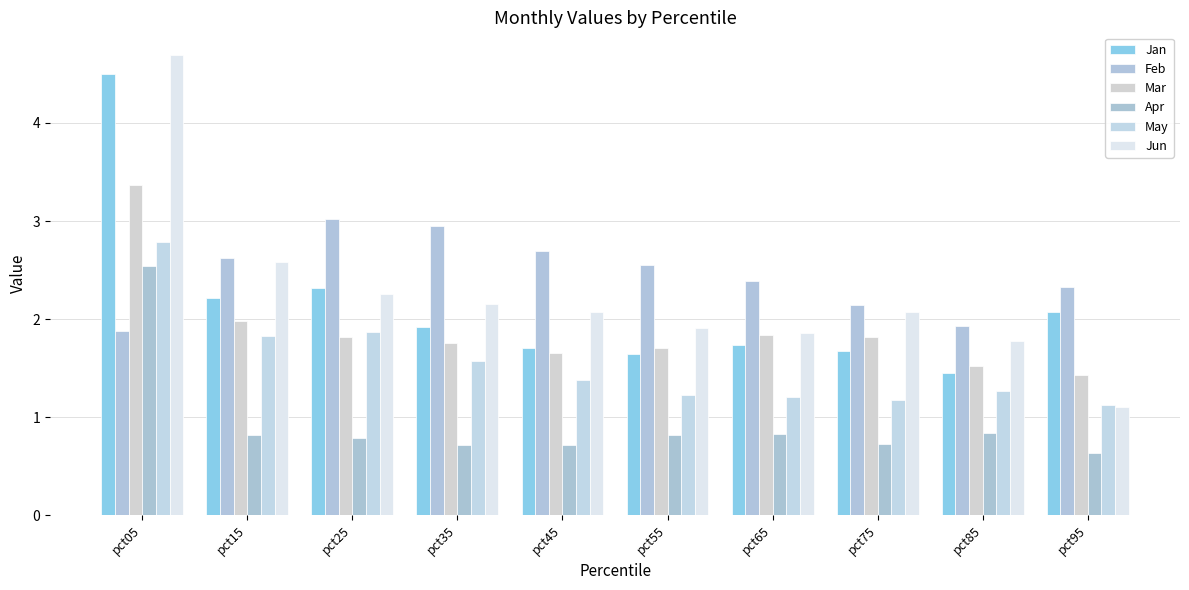

The Jan series shows 2.1 at pct95. True or false?

True